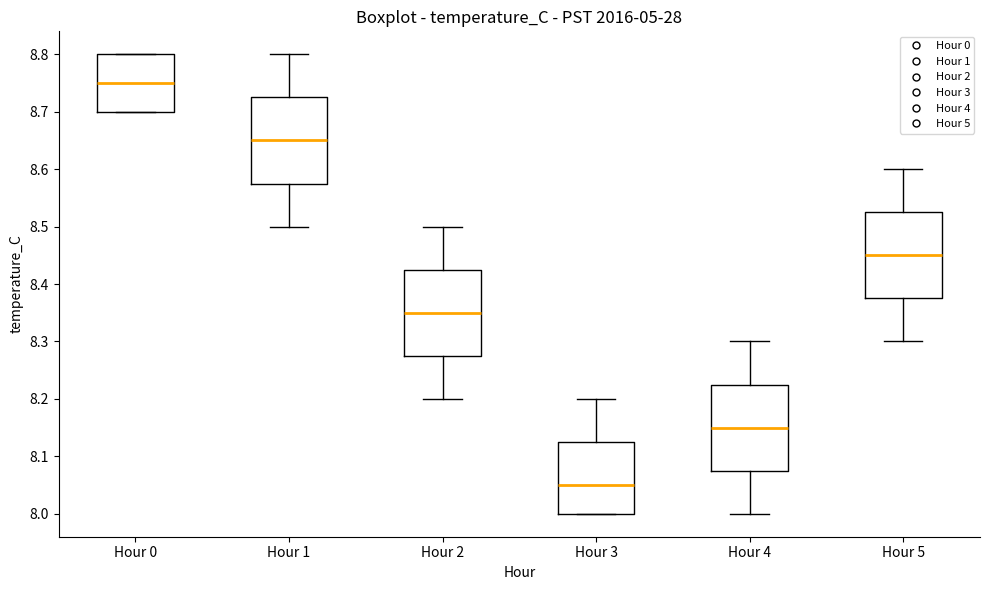

Reading left to right, read every box against the y-axis: the position of its median line, the range the box covers, and the ends of its whiskers. The values are not printed on the chart, so give them approximately, as read against the axis.

Hour 0: median 8.75, box 8.70 to 8.80, whiskers 8.70 to 8.80
Hour 1: median 8.65, box 8.58 to 8.73, whiskers 8.50 to 8.80
Hour 2: median 8.35, box 8.28 to 8.43, whiskers 8.20 to 8.50
Hour 3: median 8.05, box 8.00 to 8.13, whiskers 8.00 to 8.20
Hour 4: median 8.15, box 8.08 to 8.23, whiskers 8.00 to 8.30
Hour 5: median 8.45, box 8.38 to 8.53, whiskers 8.30 to 8.60